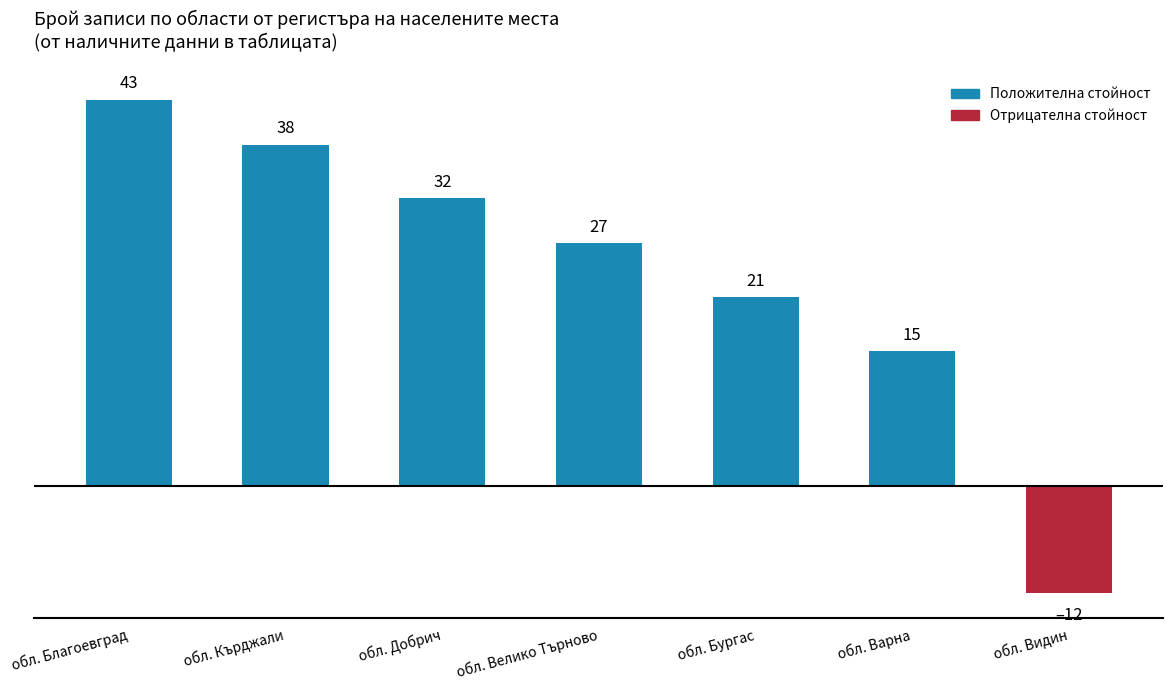

What is the label of the 6th bar from the left?

обл. Варна